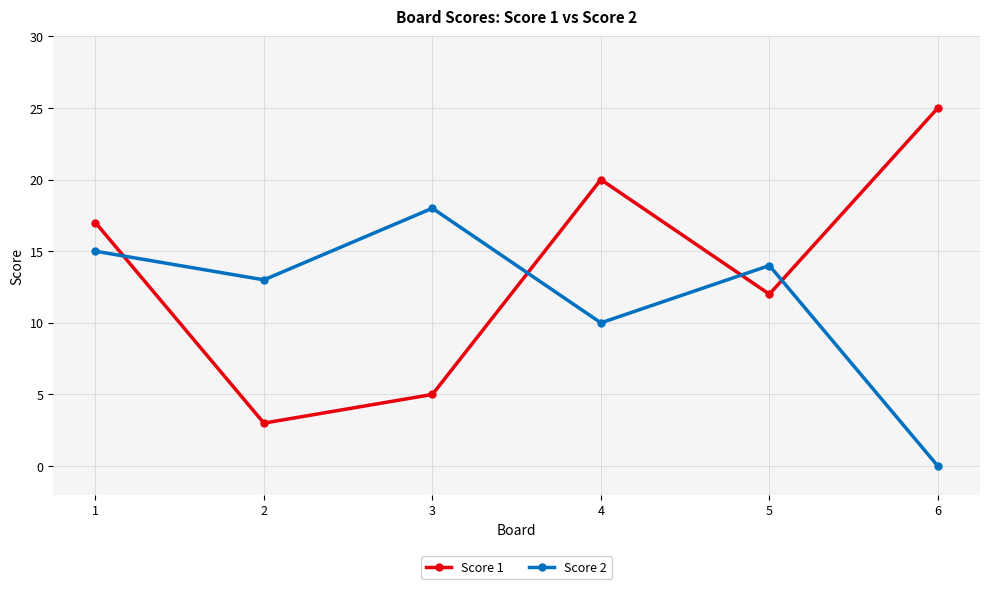

What is the total value across all series at 6?

25